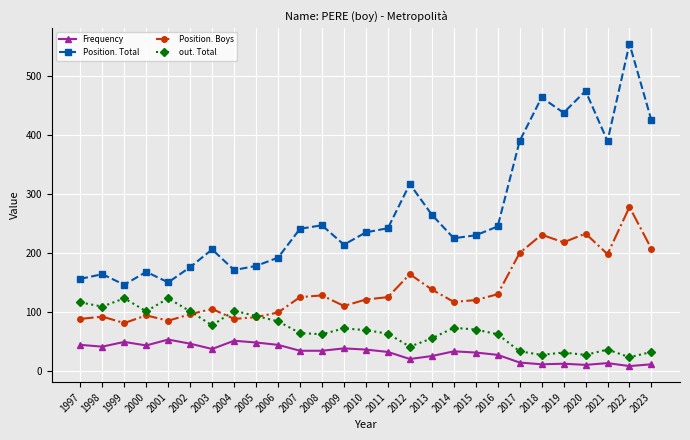

In Position. Boys, how many points are lower than both neighbors (excluding endpoints)?

7